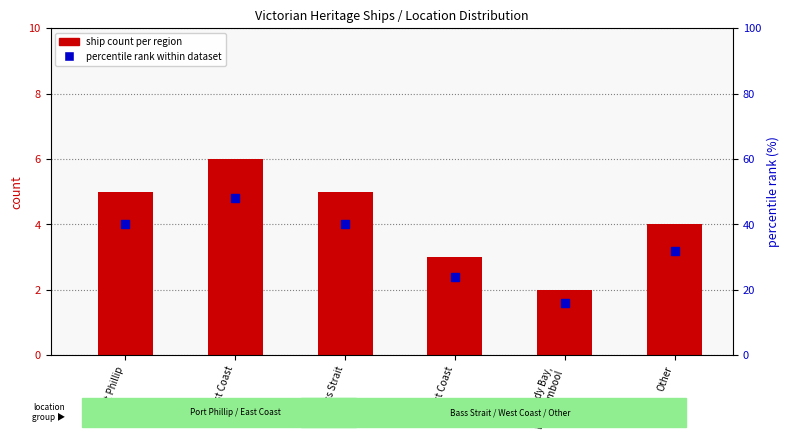

What is the total value across all series at Other?

36